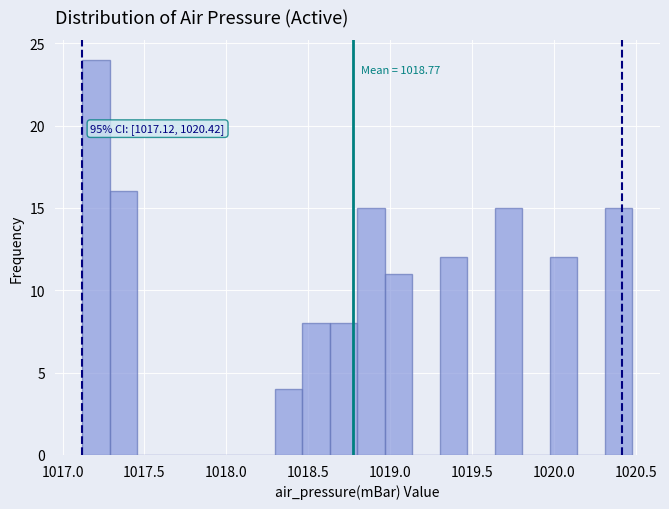

Read against the x-axis, roughly where is the centre of the tallest bar?

1017.20